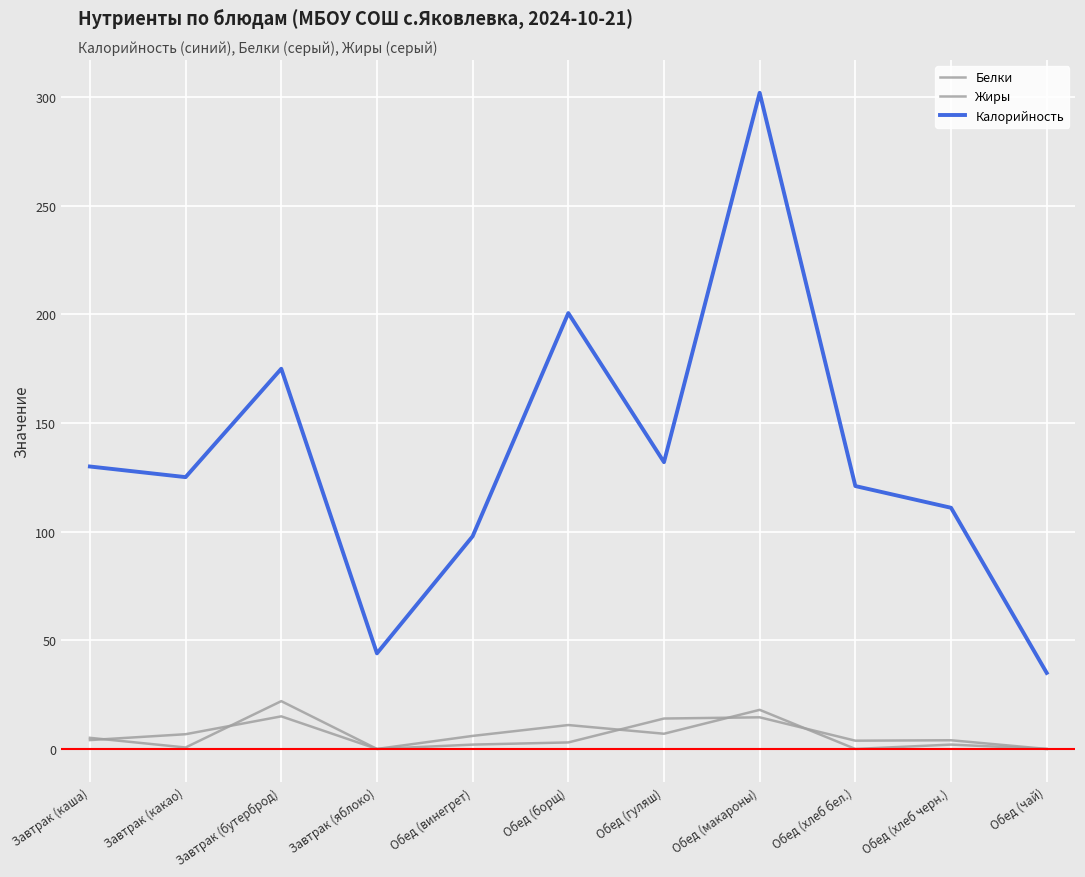

Reading right to left, transcribe all the data shown in this chart.

Белки: 0.0	4.0	3.8	14.6	14.0	3.0	2.0	0.0	15.0	6.8	4.1
Жиры: 0.0	2.0	0.0	18.0	7.0	11.0	6.0	0.0	22.0	0.7	5.1
Калорийность: 35.0	111.0	121.0	302.0	132.0	200.6	97.9	44.0	175.0	125.1	130.0